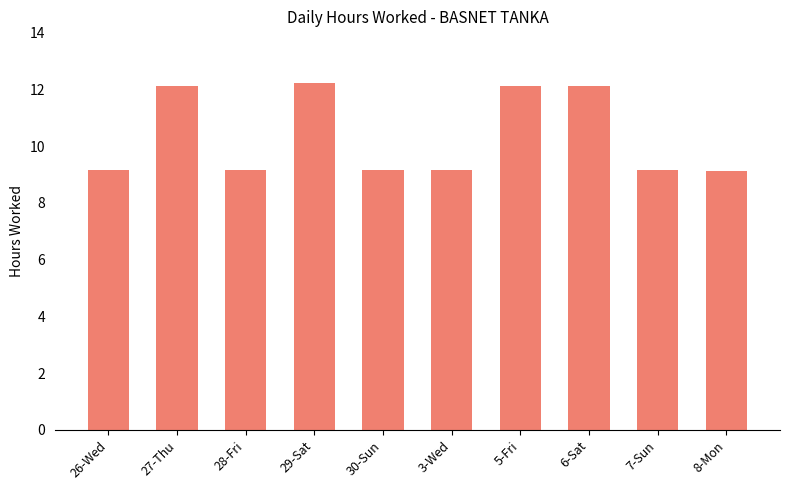

Approximately how many times larger is the value at 3-Wed compared to 8-Mon?

1.0